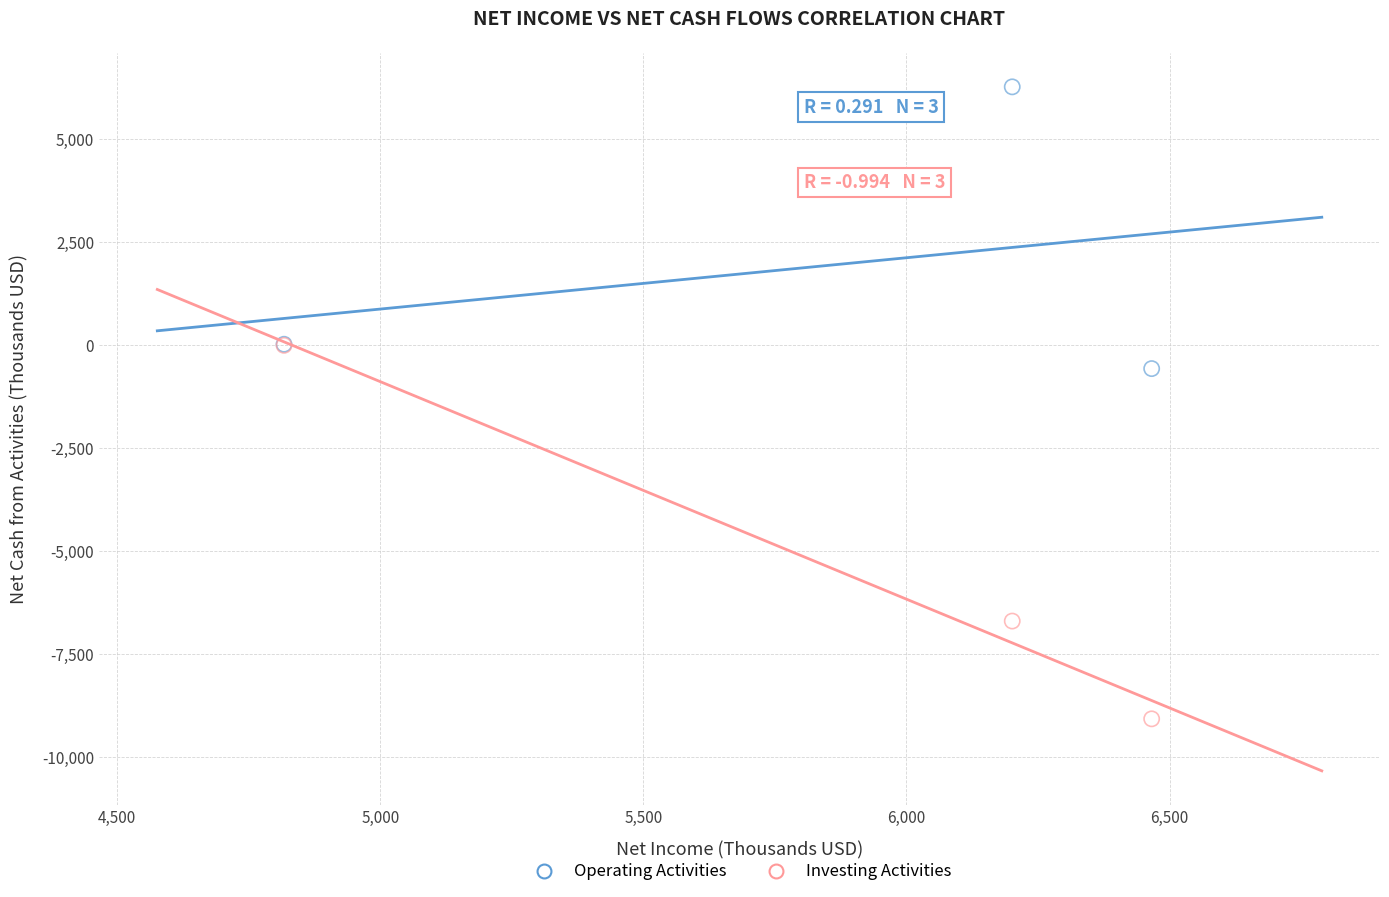

In the Investing Activities series, what Y value is closest to -4535?

-6694